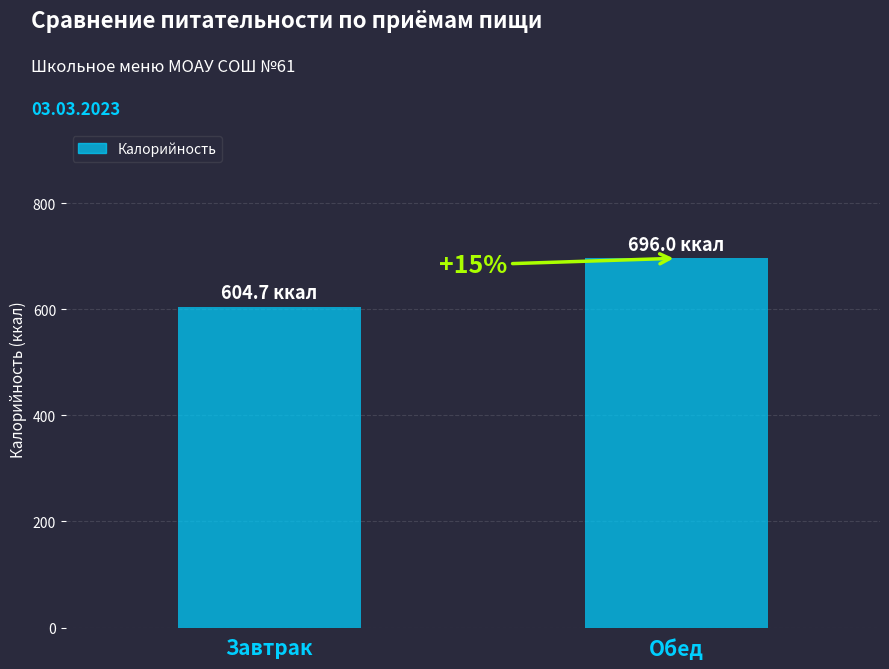

What is the difference between the values at Завтрак and Обед?

91.3